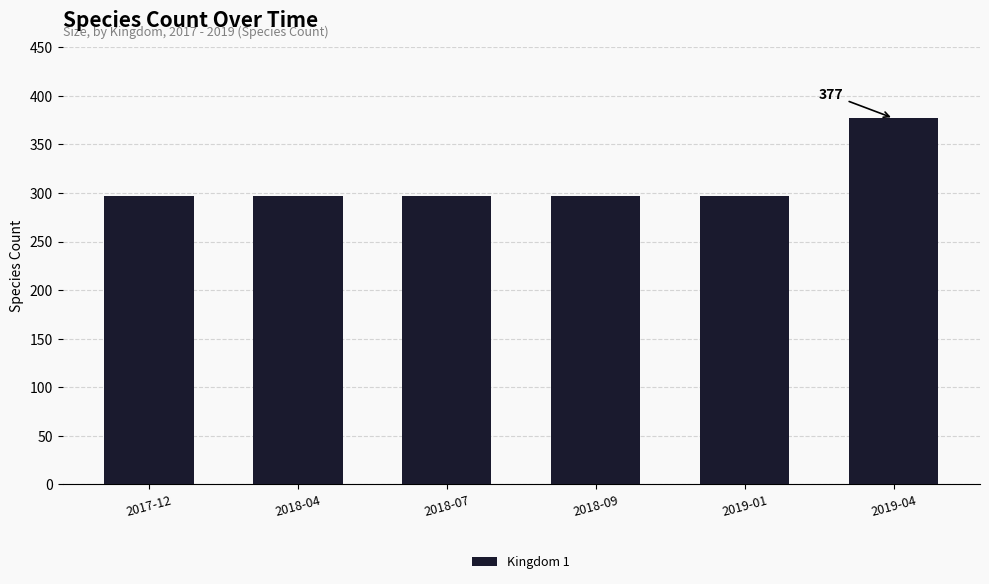

What is the average value?

310